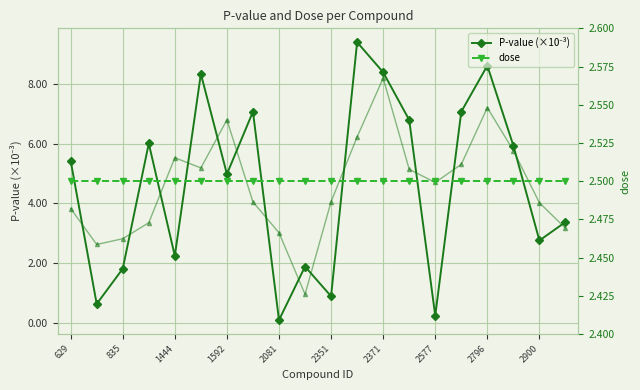

How many lines are shown in the chart?

3